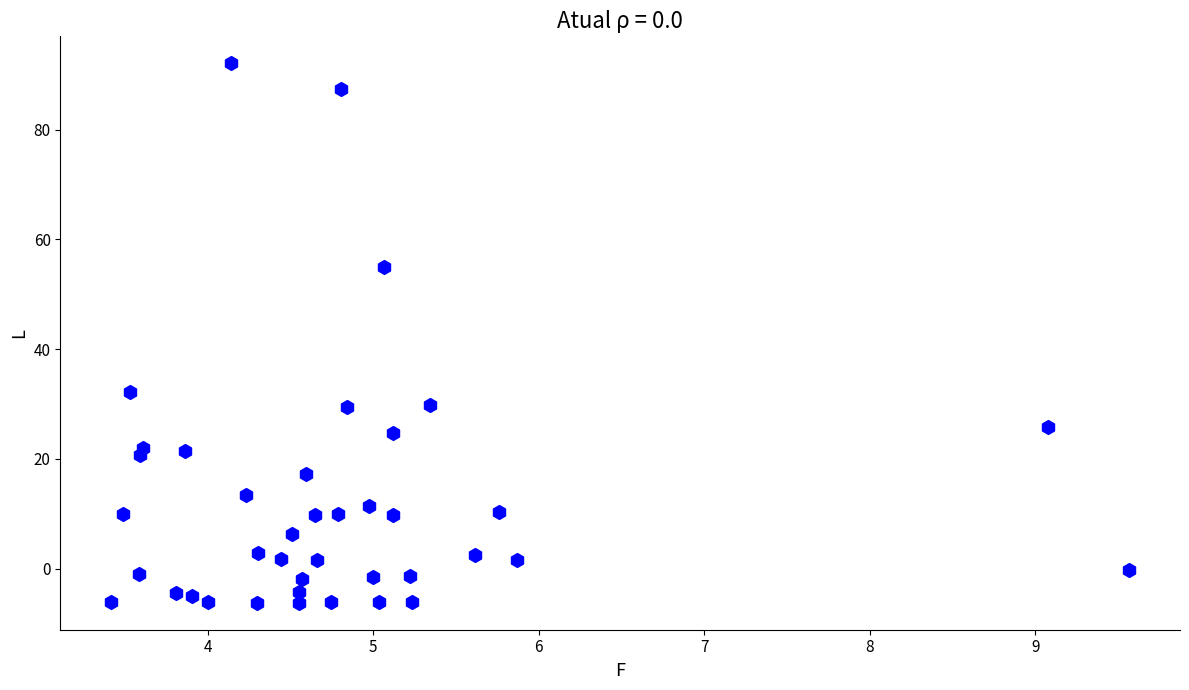

What is the range of Y values (max minus min)?

98.3